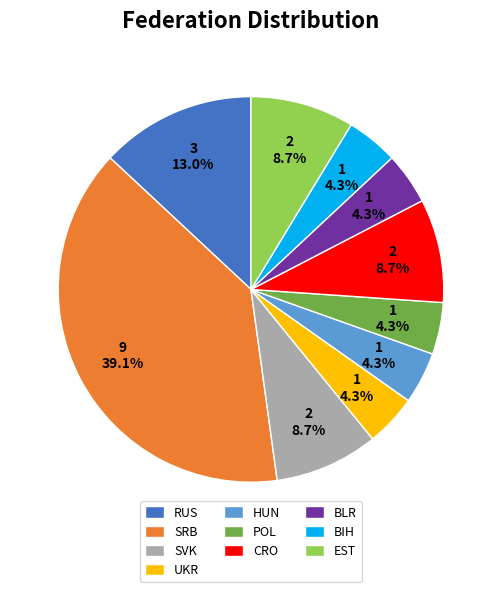

Which category has the biggest portion of the pie?

SRB